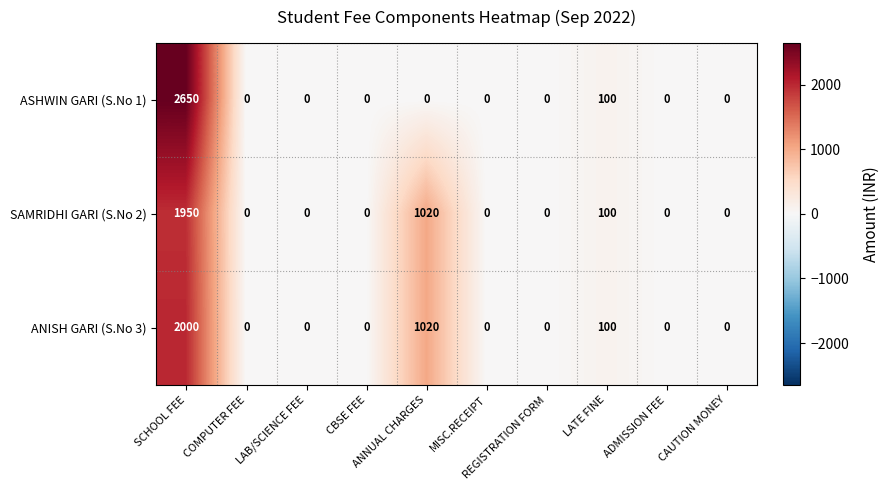

What is the maximum value for ANISH GARI (S.No 3)?

2000